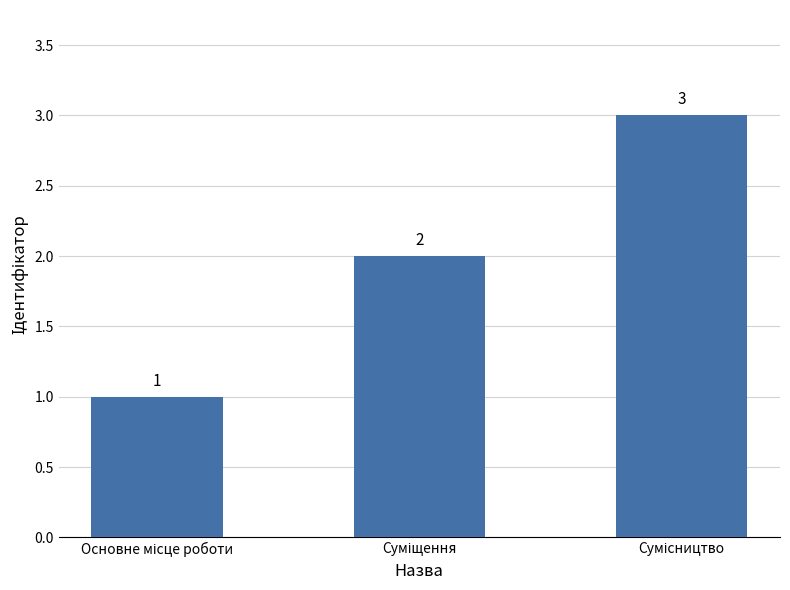

What is the greatest value displayed?

3